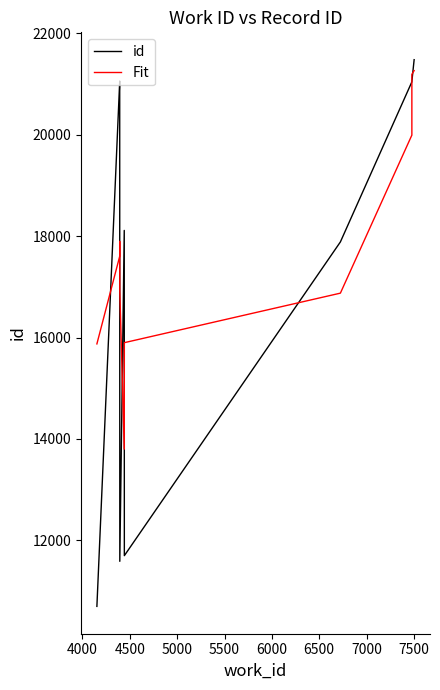

What is the spread (max minus min) of values at 4000?

3450.0